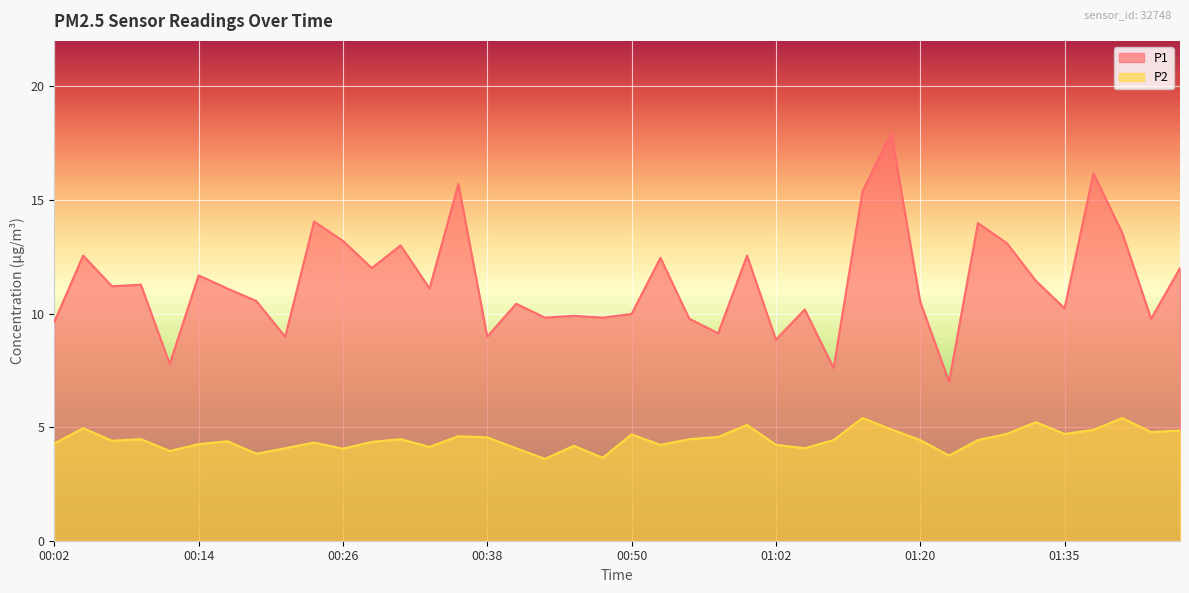

How many interior local valleys does the P2 series have?

12